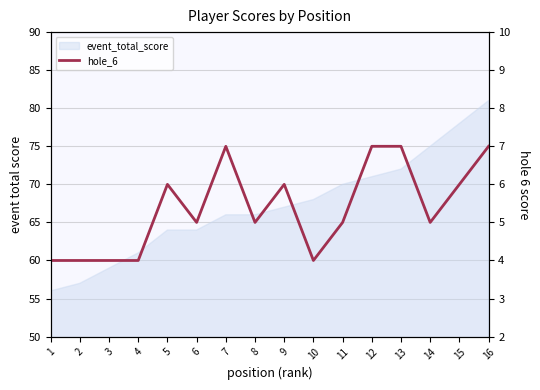

Read the value at 3.

4